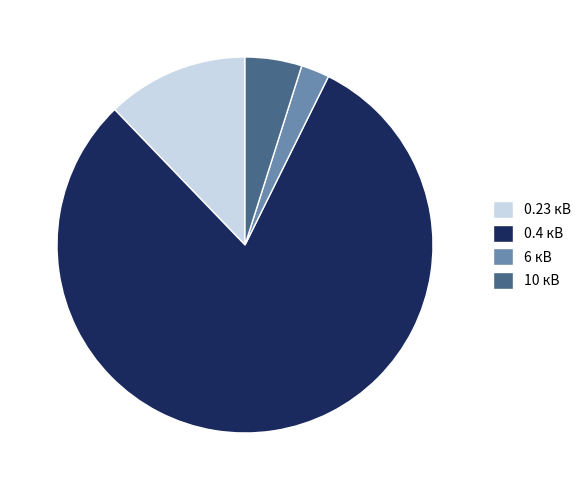

What is the largest slice in the pie chart?

0.4 кВ